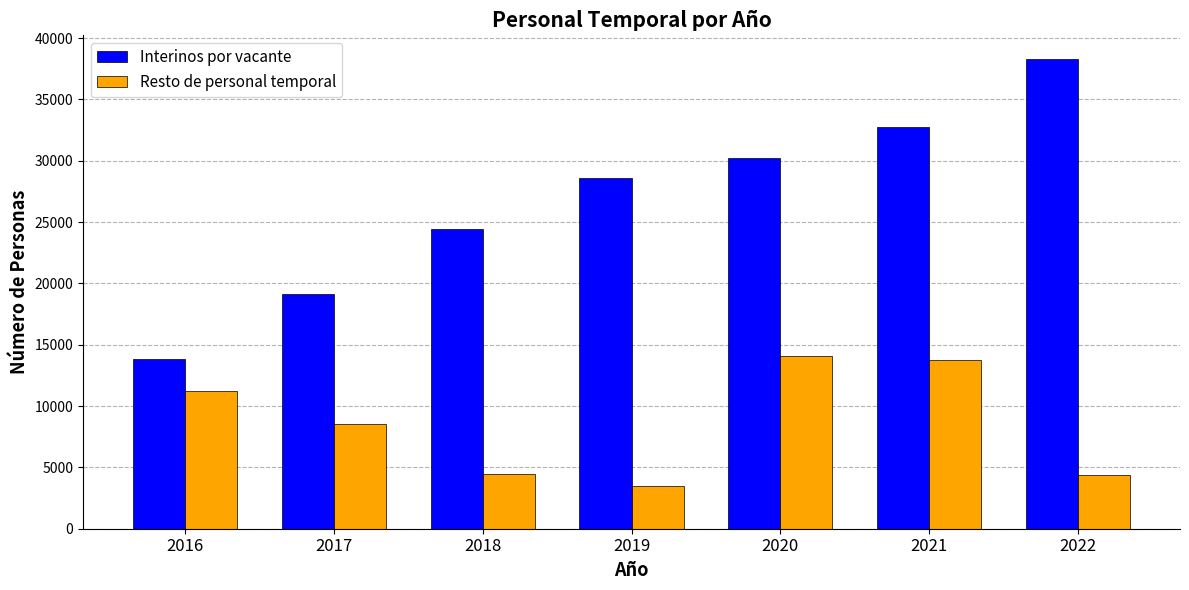

Read the Interinos por vacante value at 2022.

38314